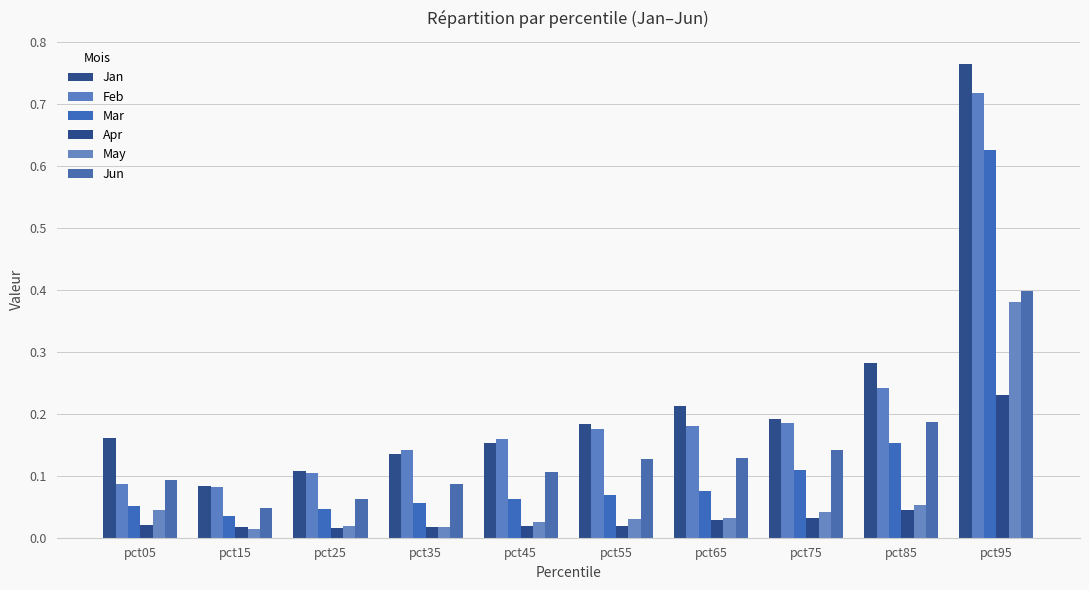

The value of Jun at pct35 is 0.1. True or false?

False